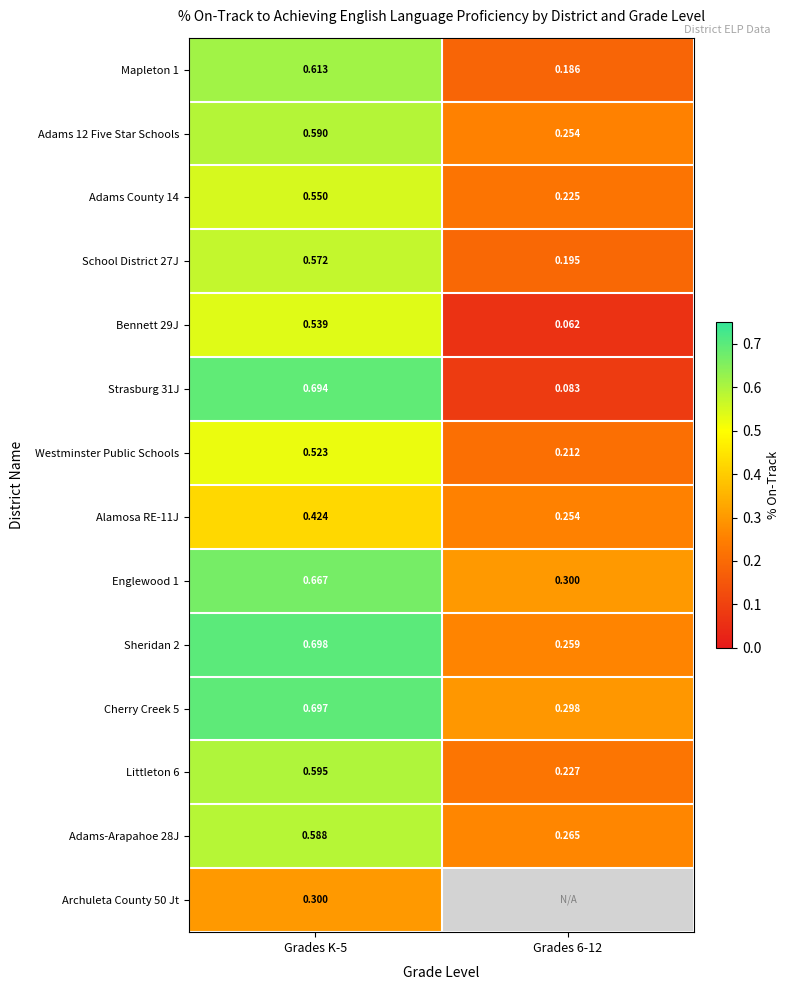

Is the value of Archuleta County 50 Jt at Grades K-5 greater than the value of Englewood 1 at Grades K-5?

No